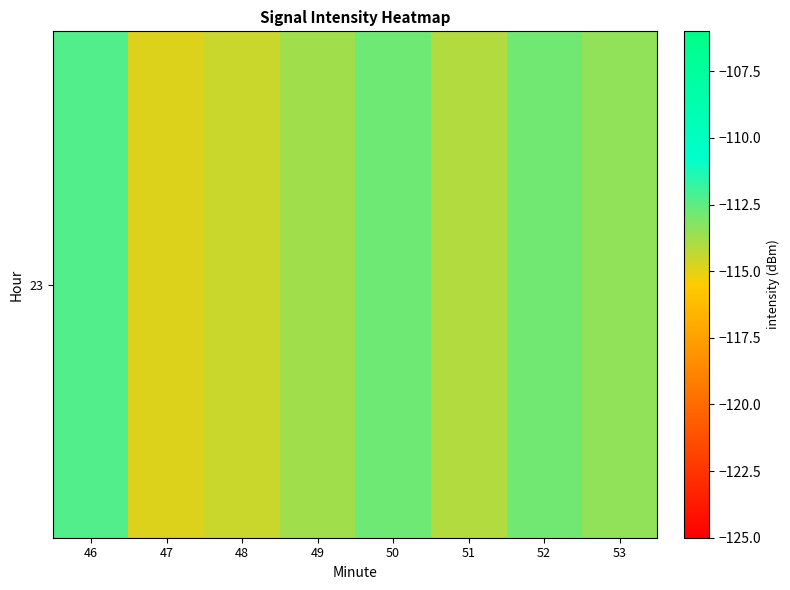

Where is the data nearest to the value -113?

52